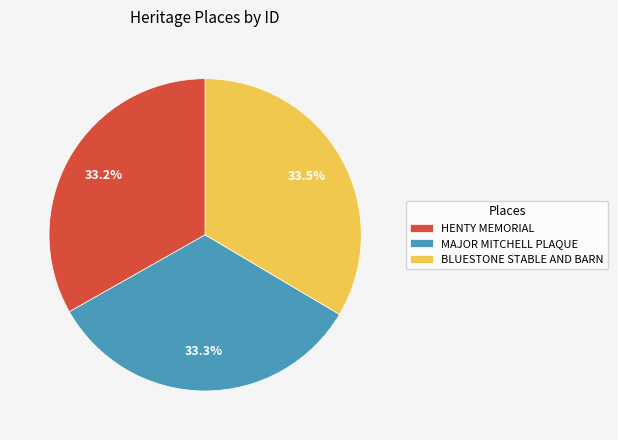

Does any single category account for the majority?

No